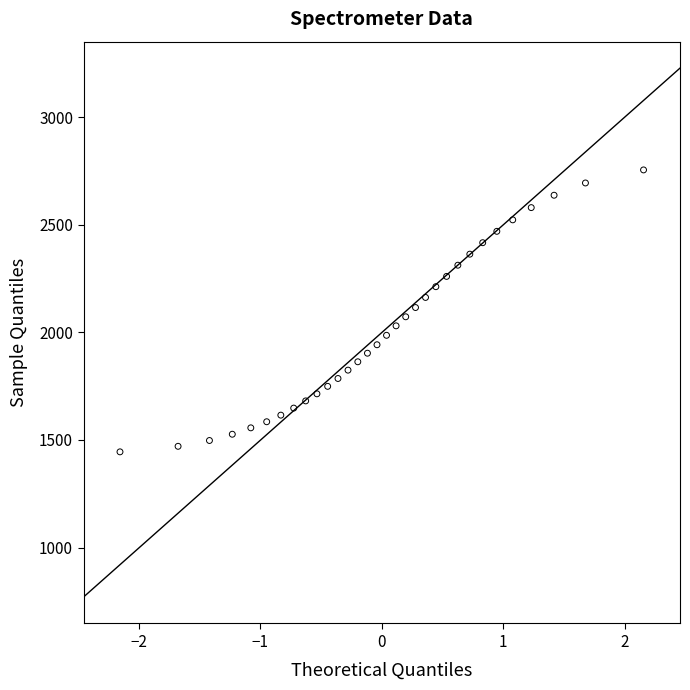

What is the range of Y values (max minus min)?

1309.7